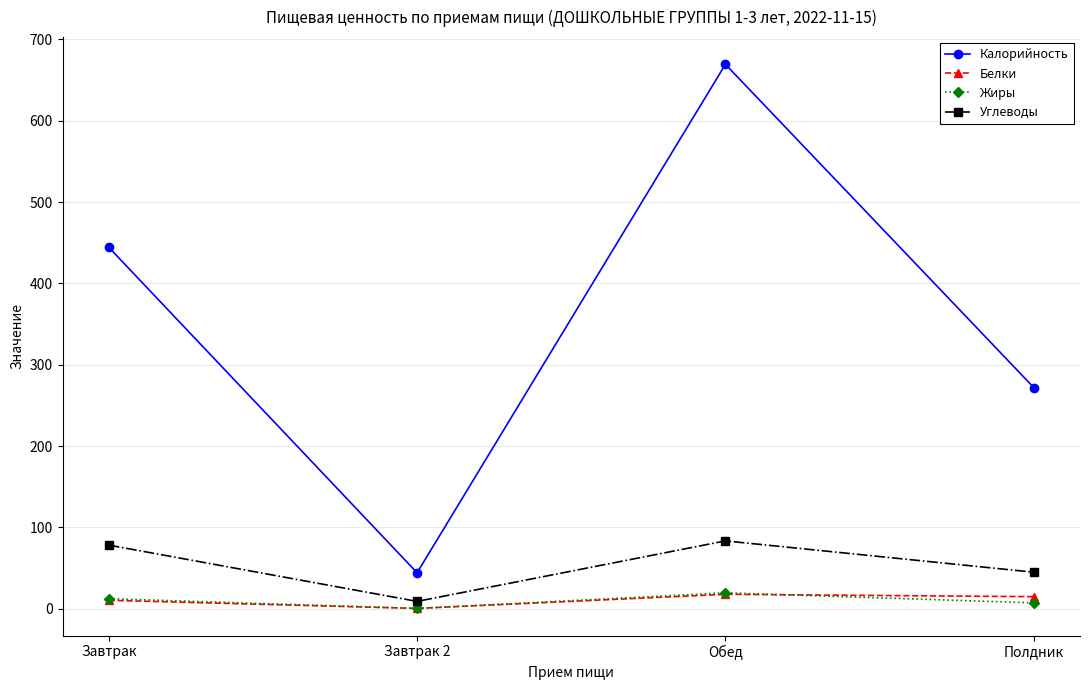

True or false: Белки and Калорийность intersect in this chart.

False